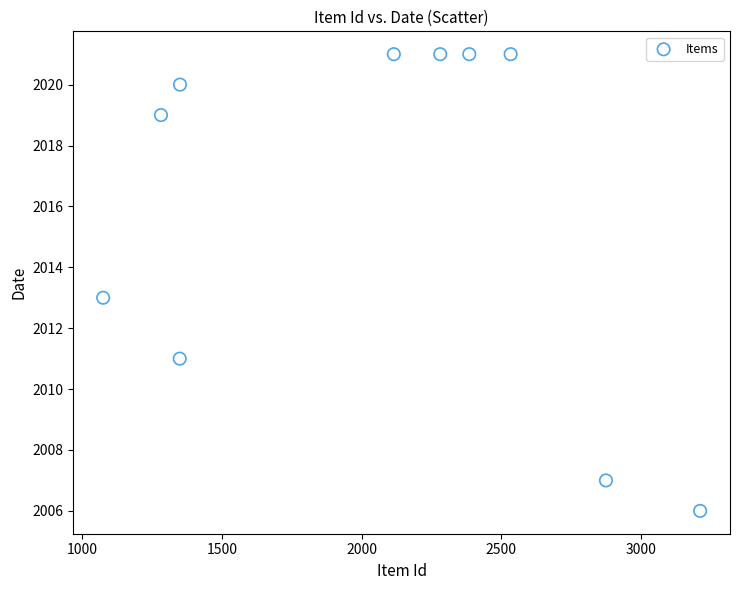

What is the range of X values (max minus min)?

2136